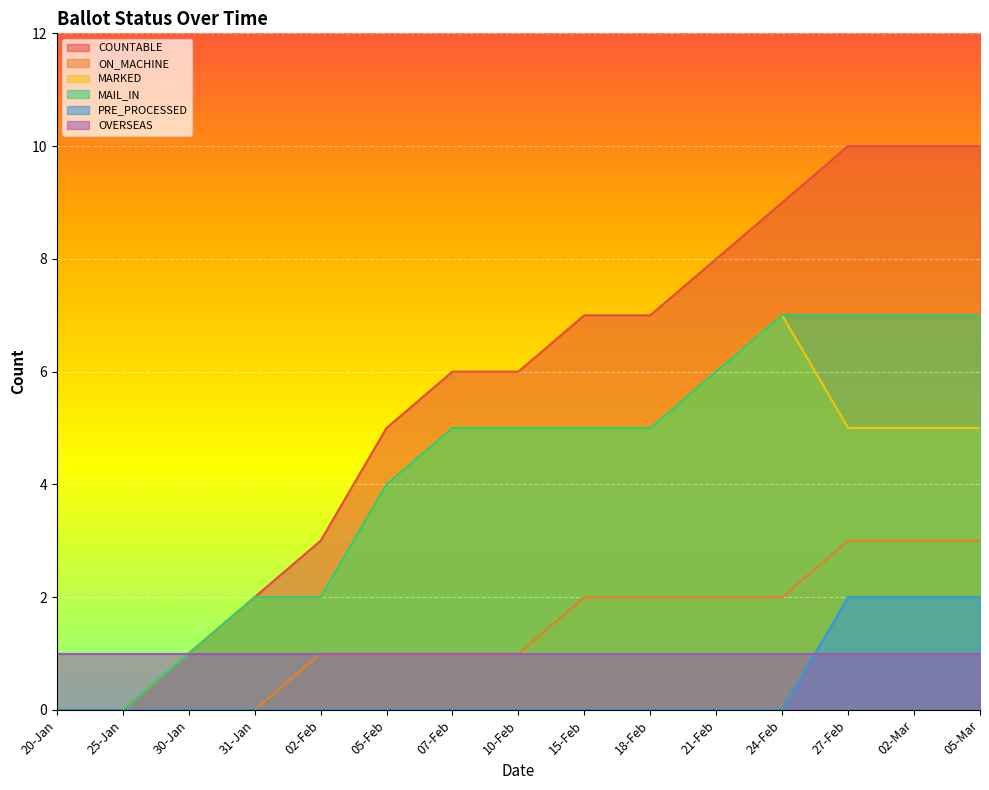

Is it true that COUNTABLE equals 2 at 31-Jan?

True